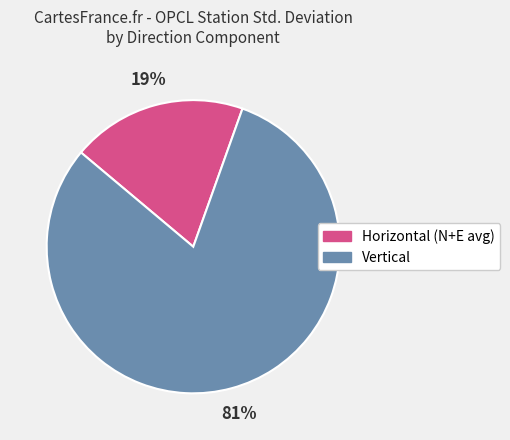

How many segments does this pie chart have?

2